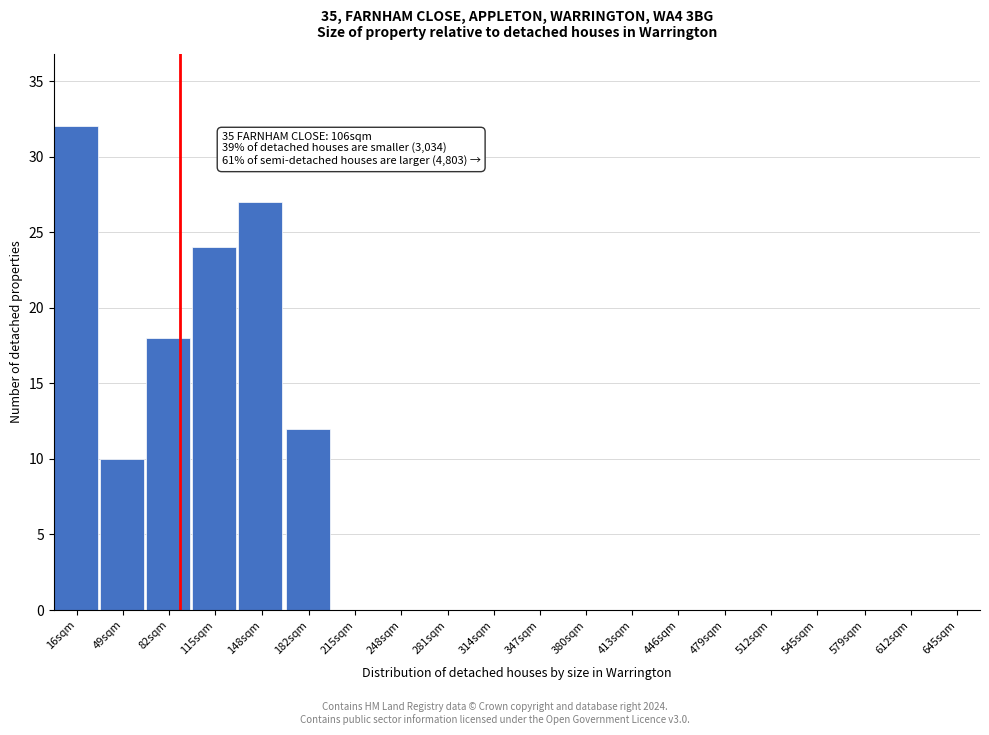

Reading left to right, transcribe all the data shown in this chart.

16sqm=32	49sqm=10	82sqm=18	115sqm=24	148sqm=27	182sqm=12	215sqm=0	248sqm=0	281sqm=0	314sqm=0	347sqm=0	380sqm=0	413sqm=0	446sqm=0	479sqm=0	512sqm=0	545sqm=0	579sqm=0	612sqm=0	645sqm=0